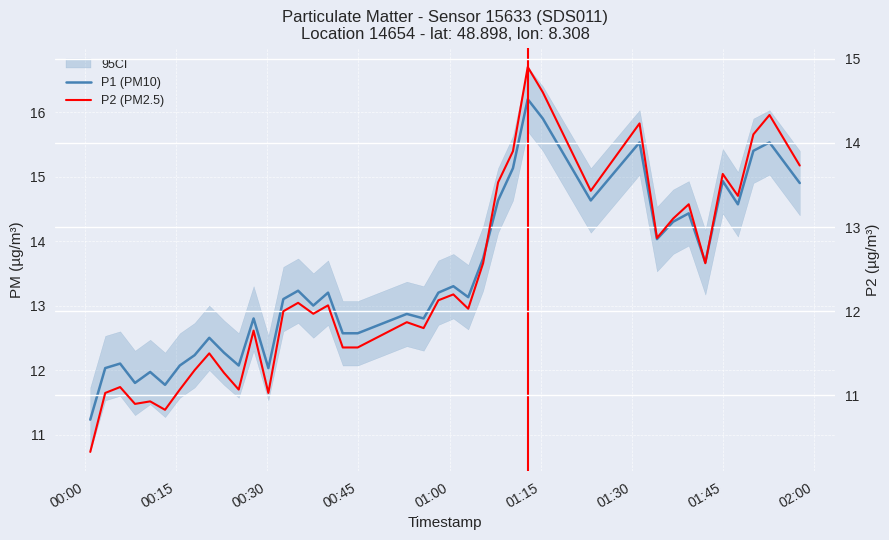

True or false: P1 (PM10) and P2 (PM2.5) intersect in this chart.

False